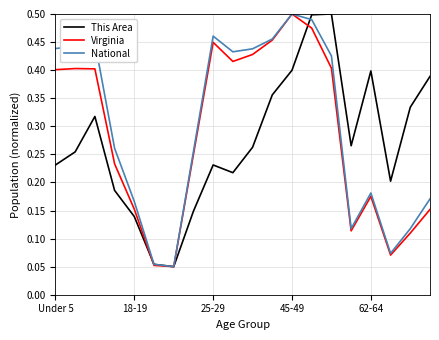

At which category is the sum across all series the highest?

13